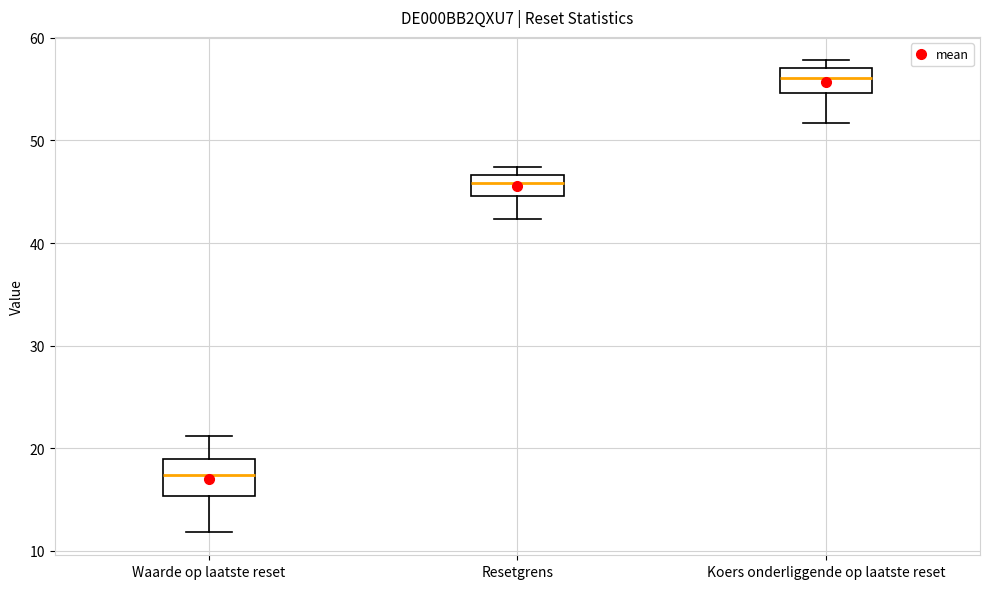

Reading left to right, transcribe this box plot: for each box, give where its median line is, the range the box spans, and where its two whiskers end, as read against the y-axis. The values are not printed on the chart, so give them approximately, as read against the axis.

Waarde op laatste reset: median 17, box 15 to 19, whiskers 12 to 21
Resetgrens: median 46, box 45 to 47, whiskers 42 to 47 (just above the box's upper edge)
Koers onderliggende op laatste reset: median 56, box 55 to 57, whiskers 52 to 58